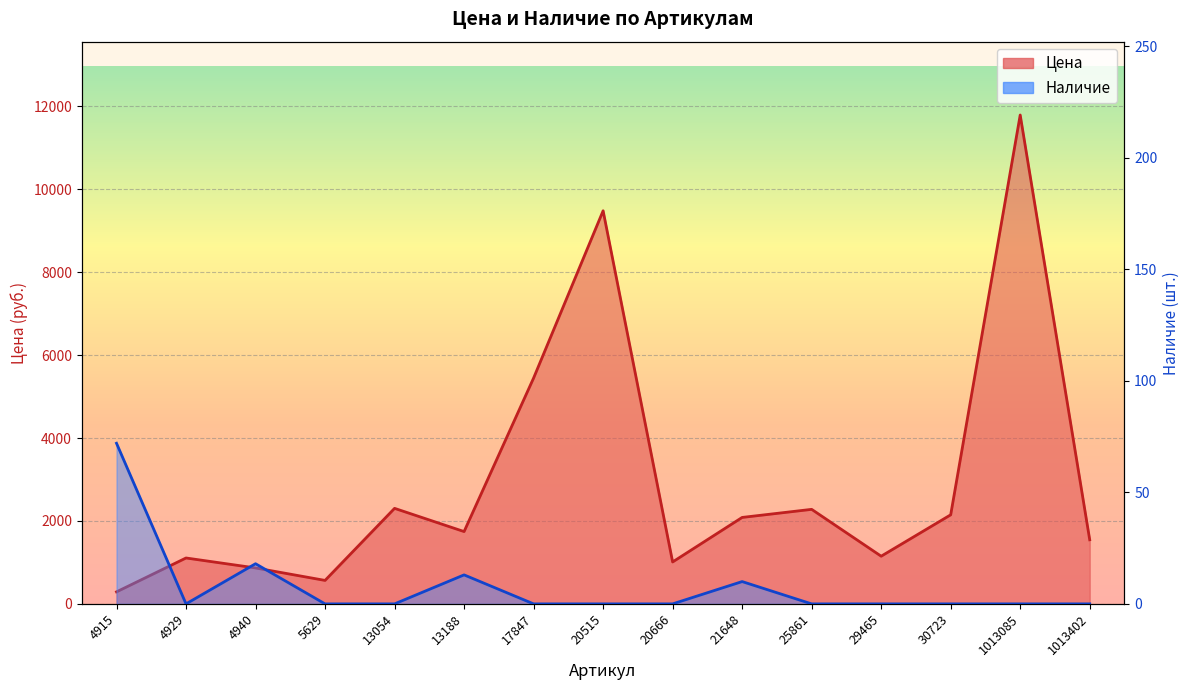

How many lines are shown in the chart?

2